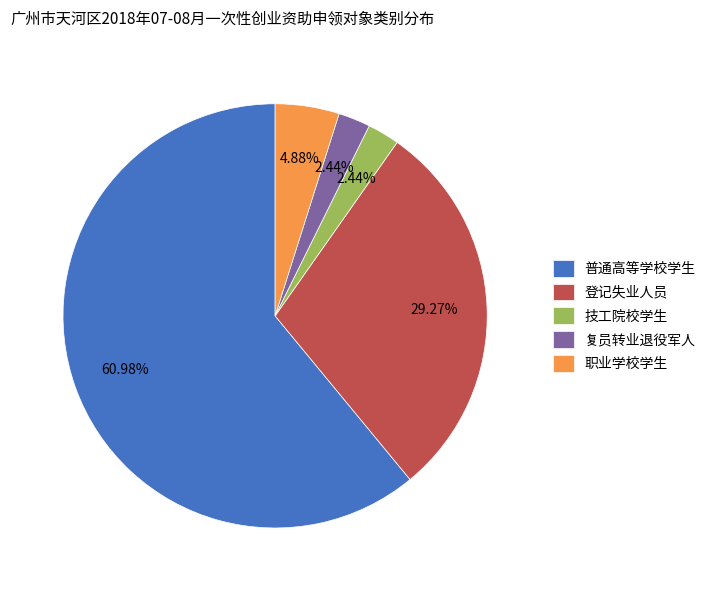

Is 登记失业人员 the majority of the pie?

No